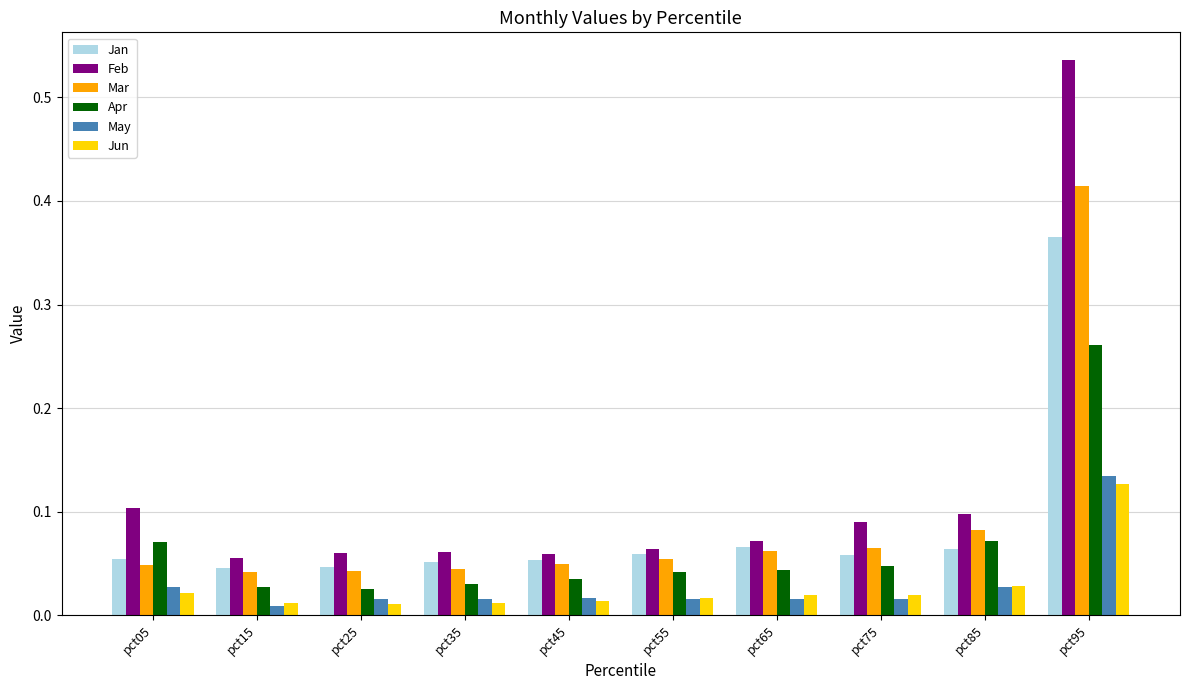

Does the chart contain stacked bars?

No